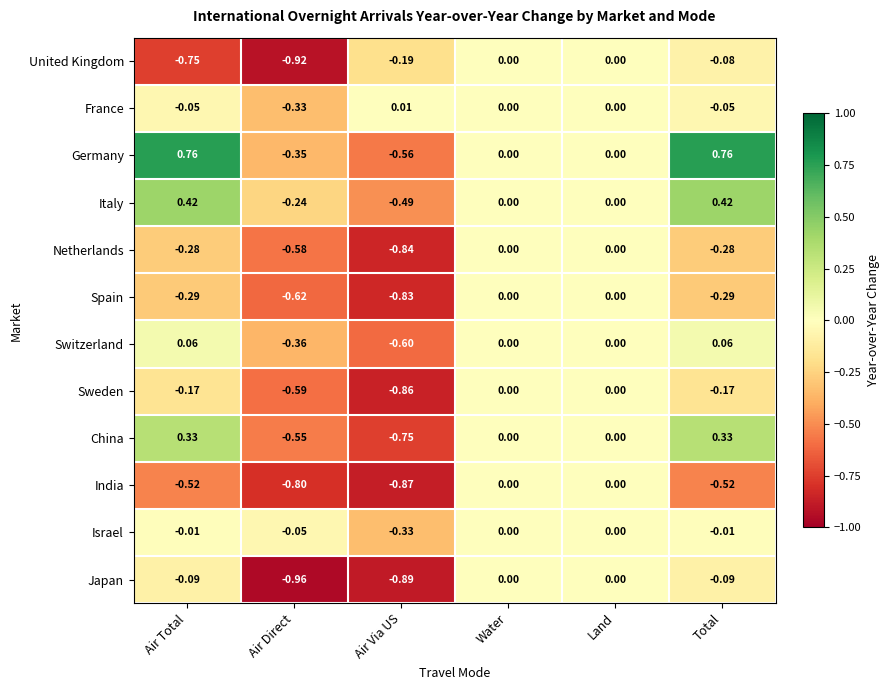

At which category does the chart reach its minimum across all series?

Air Direct